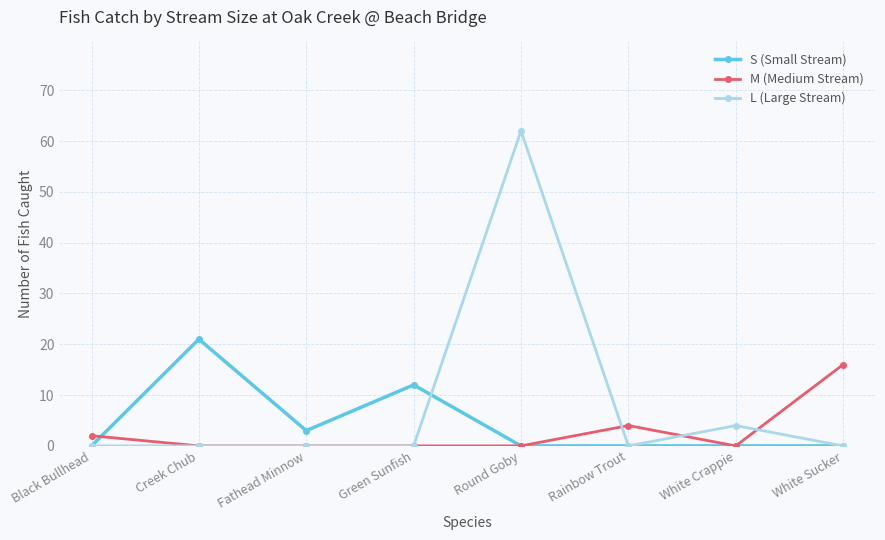

Rank the series by their maximum value, from highest to lowest.

L (Large Stream), S (Small Stream), M (Medium Stream)